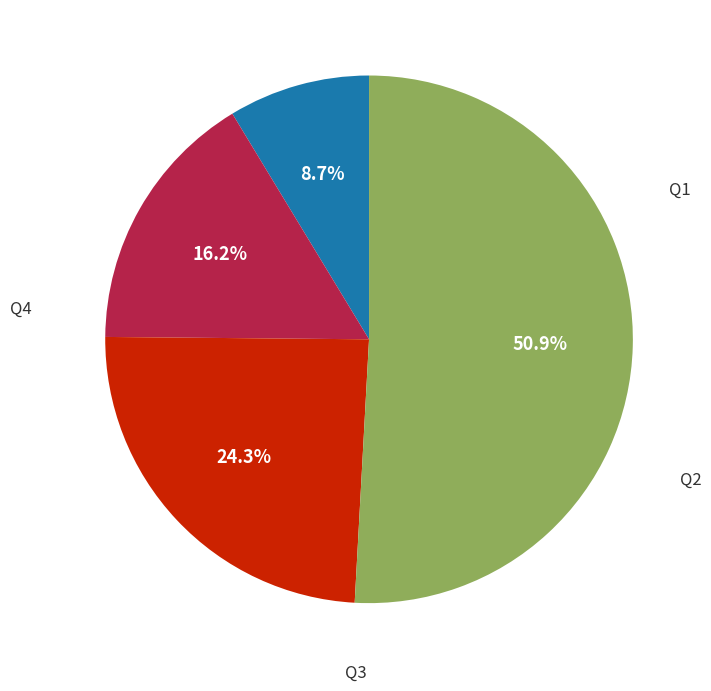

Is there any slice that represents more than half of the pie?

Yes